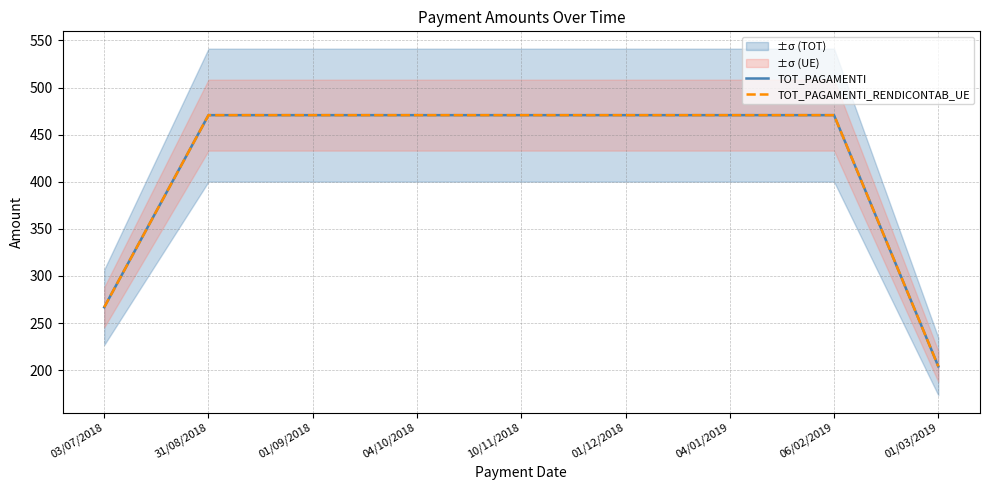

What is the value of the TOT_PAGAMENTI_RENDICONTAB_UE point at the 2nd from the left?

470.7